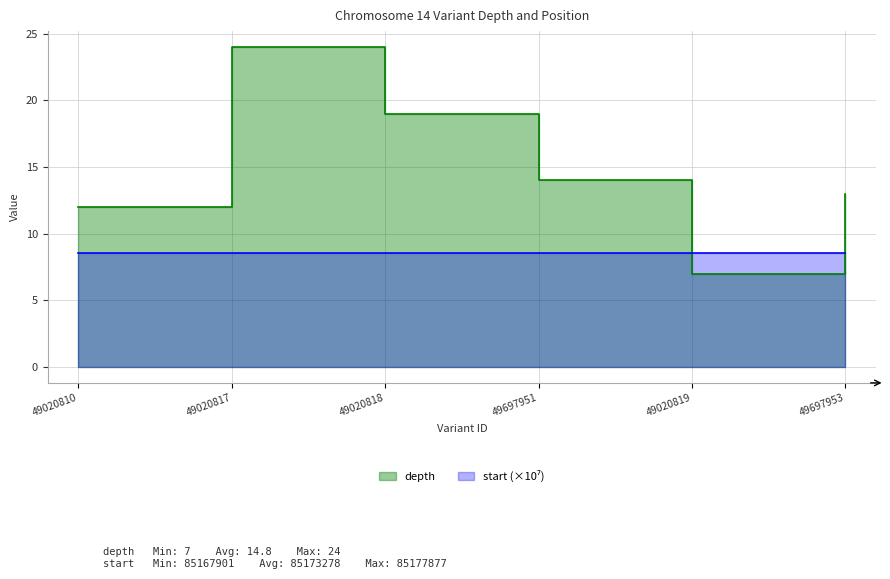

At how many categories does at least one series exceed 11?

5